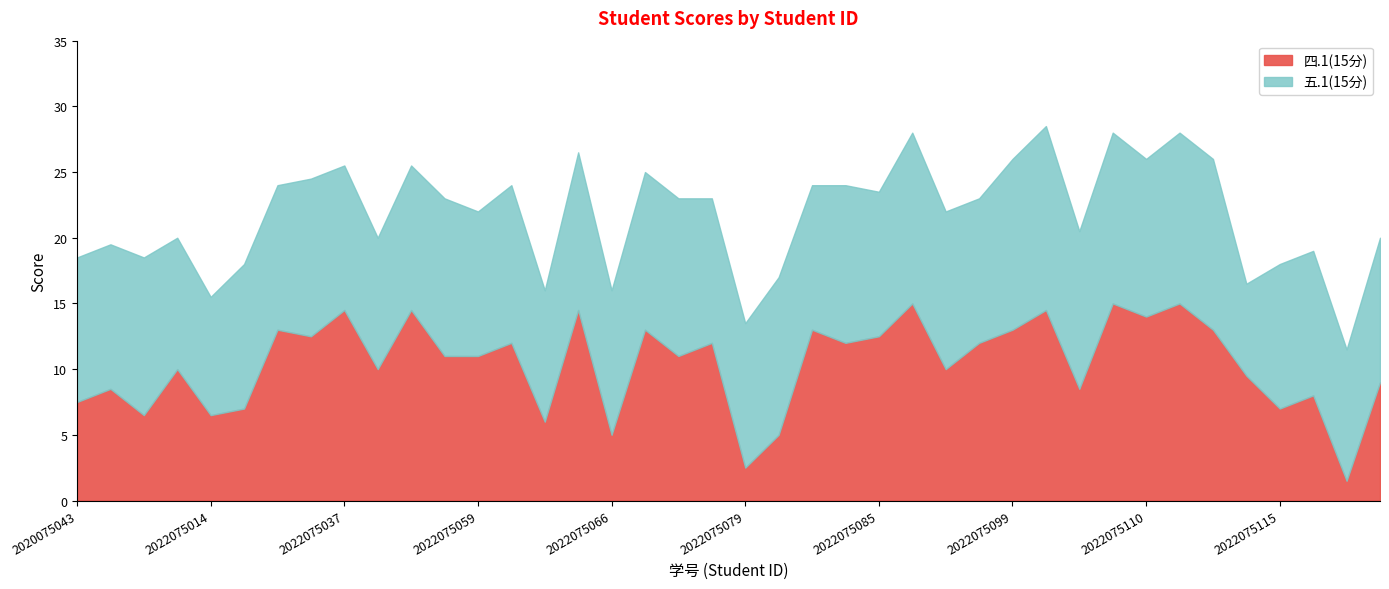

Between 2022075081 and 2022075112, which series saw the biggest shift?

五.1(15分)